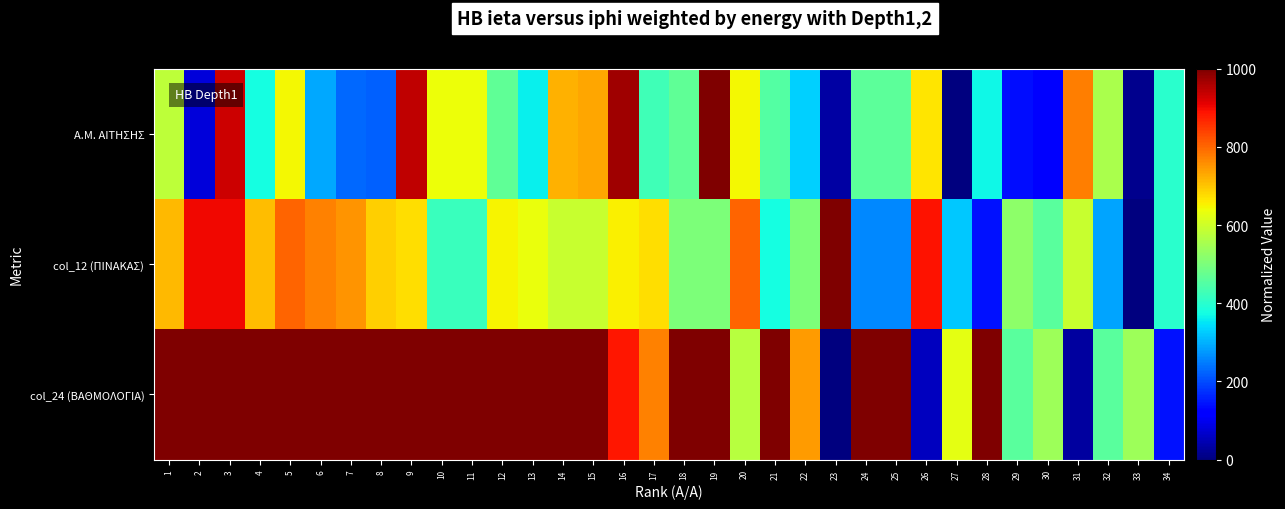

Reading left to right, extract all data points from this chart.

Α.Μ. ΑΙΤΗΣΗΣ: 1=578.2	2=79.2	3=932.9	4=376.8	5=646.6	6=290.5	7=228.2	8=222.0	9=942.5	10=637.7	11=637.7	12=468.0	13=361.2	14=722.4	15=734.2	16=971.7	17=428.0	18=465.4	19=1000.0	20=646.6	21=452.3	22=330.7	23=34.9	24=461.3	25=461.3	26=666.6	27=0.0	28=369.5	29=136.8	30=126.7	31=775.9	32=558.3	33=13.8	34=402.1
col_12 (ΠΙΝΑΚΑΣ): 1=711.7	2=900.9	3=900.9	4=708.7	5=801.8	6=771.8	7=753.8	8=687.7	9=672.7	10=420.4	11=420.4	12=648.6	13=636.6	14=591.6	15=591.6	16=654.7	17=672.7	18=501.5	19=501.5	20=801.8	21=378.4	22=501.5	23=1000.0	24=258.3	25=258.3	26=888.9	27=321.3	28=141.1	29=522.5	30=459.5	31=591.6	32=288.3	33=0.0	34=399.4
col_24 (ΒΑΘΜΟΛΟΓΙΑ): 1=1000.0	2=1000.0	3=1000.0	4=1000.0	5=1000.0	6=1000.0	7=1000.0	8=1000.0	9=1000.0	10=1000.0	11=1000.0	12=1000.0	13=1000.0	14=1000.0	15=1000.0	16=885.7	17=771.4	18=1000.0	19=1000.0	20=571.4	21=1000.0	22=742.9	23=0.0	24=1000.0	25=1000.0	26=57.1	27=628.6	28=1000.0	29=457.1	30=542.9	31=28.6	32=457.1	33=542.9	34=142.9